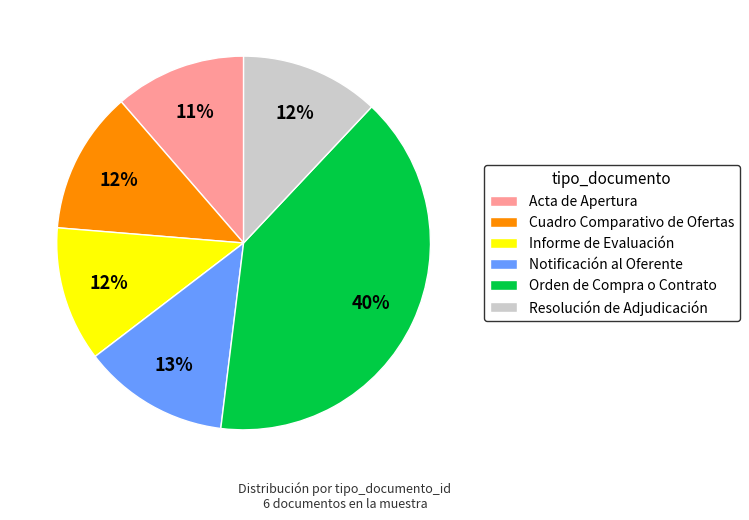

What is the largest slice in the pie chart?

Orden de Compra o Contrato